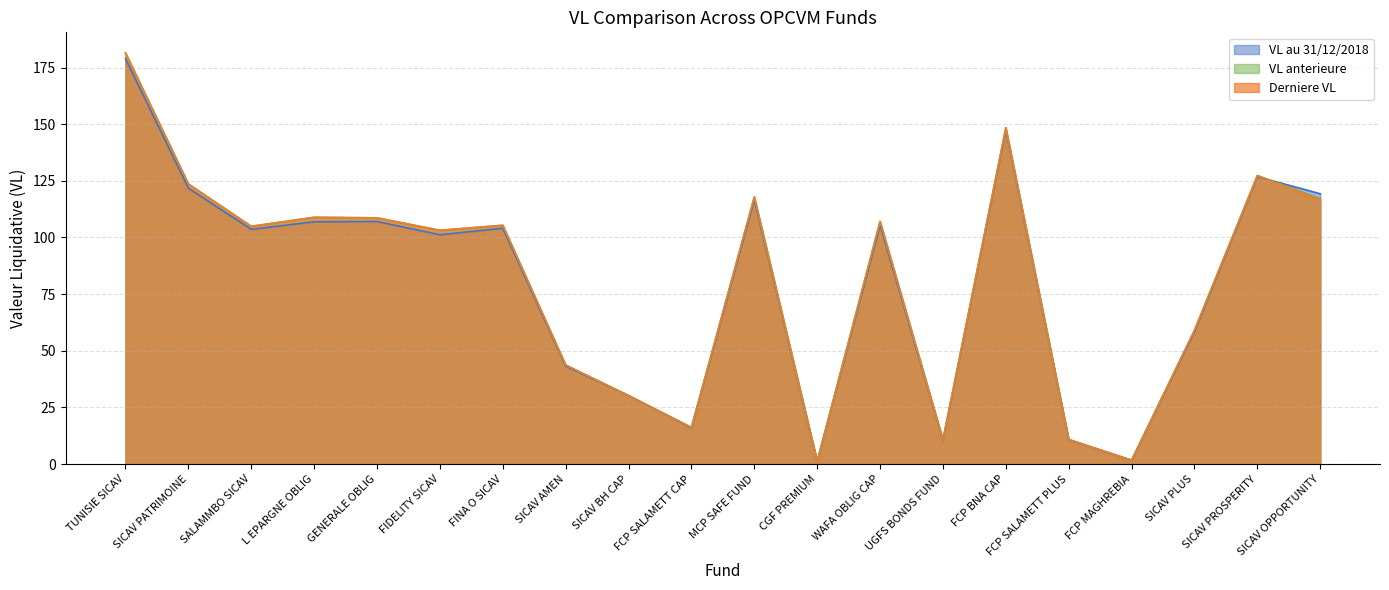

Is the value of VL anterieure at SICAV PATRIMOINE greater than the value of VL au 31/12/2018 at FCP BNA CAP?

No